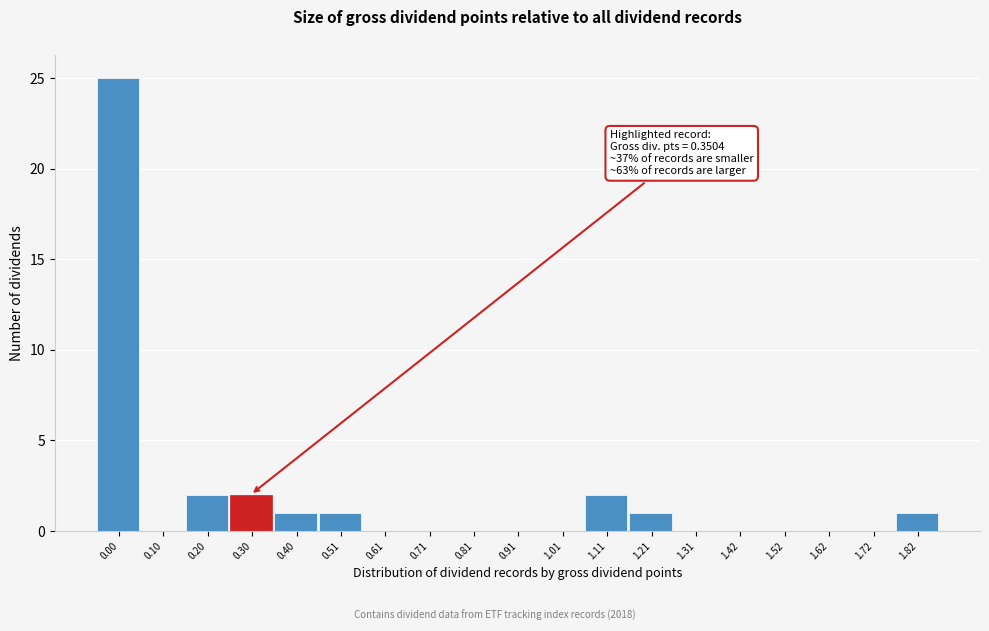

Reading left to right, extract all data points from this chart.

0.00=25	0.10=0	0.20=2	0.30=2	0.40=1	0.51=1	0.61=0	0.71=0	0.81=0	0.91=0	1.01=0	1.11=2	1.21=1	1.31=0	1.42=0	1.52=0	1.62=0	1.72=0	1.82=1